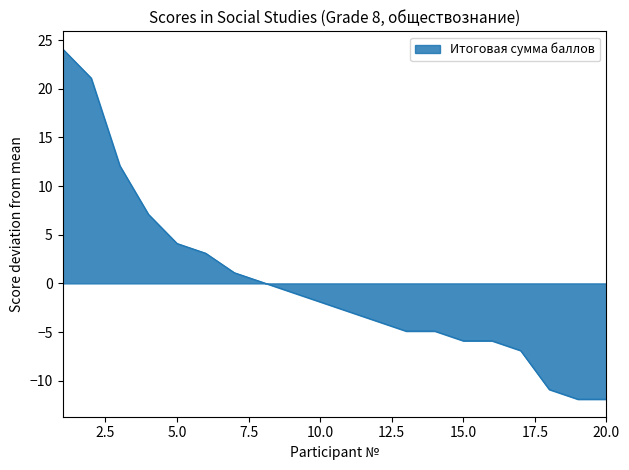

What is the smallest value displayed?

-11.9